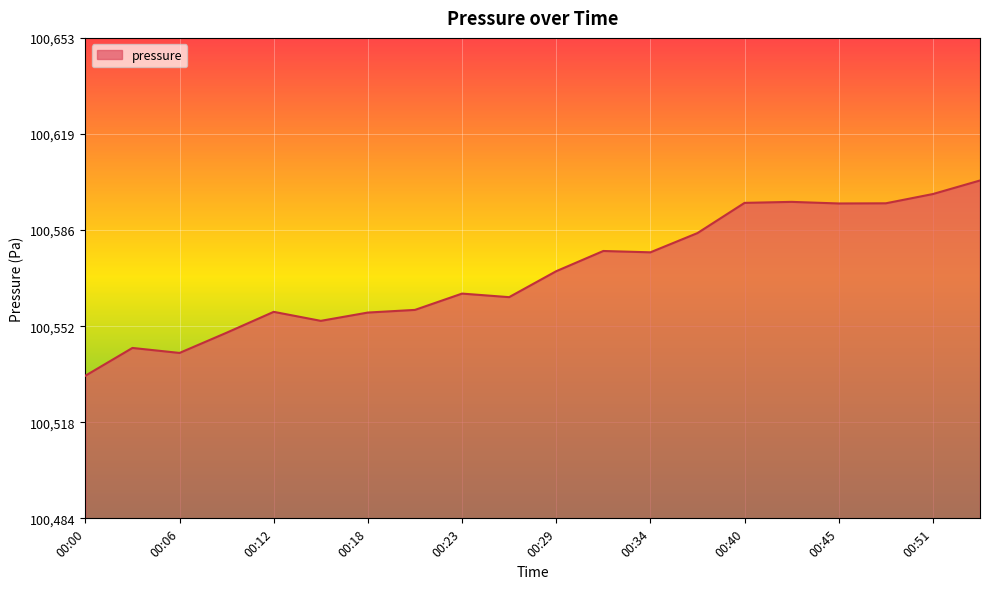

What is the greatest value displayed?

100603.4